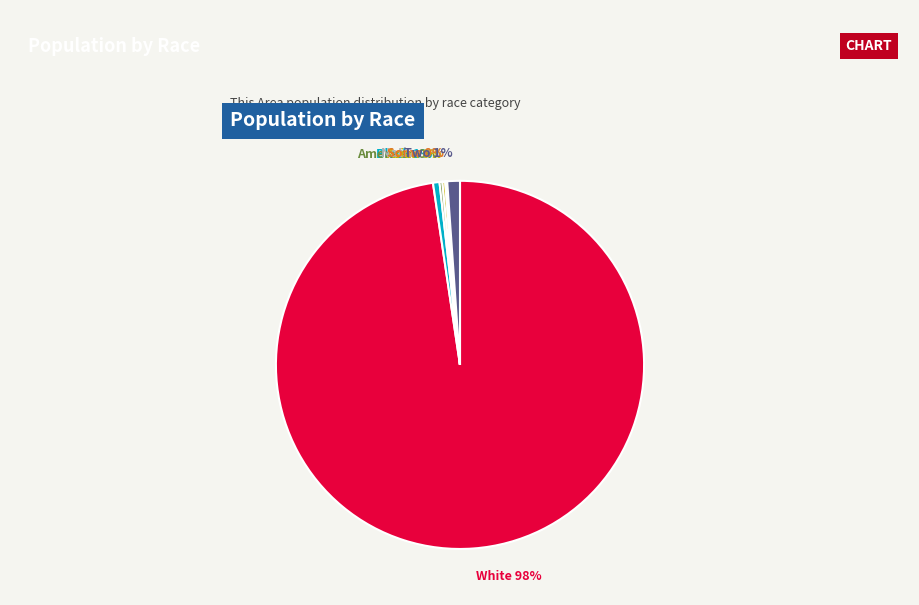

To the nearest percent, what is the difference between the largest and smallest slice percentages?

98%